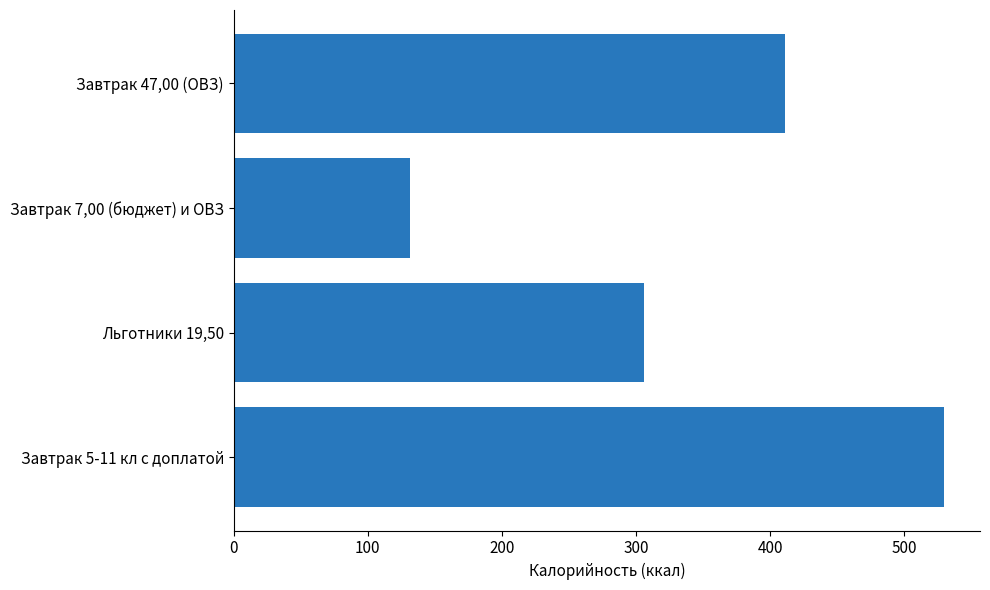

Reading bottom to top, transcribe all the data shown in this chart.

529.8	306.1	131.8	411.1